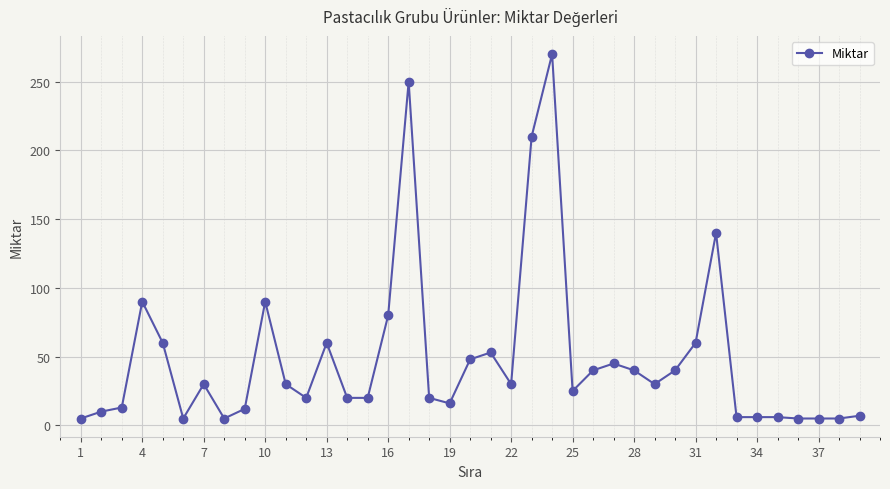

How many series are shown in this chart?

1